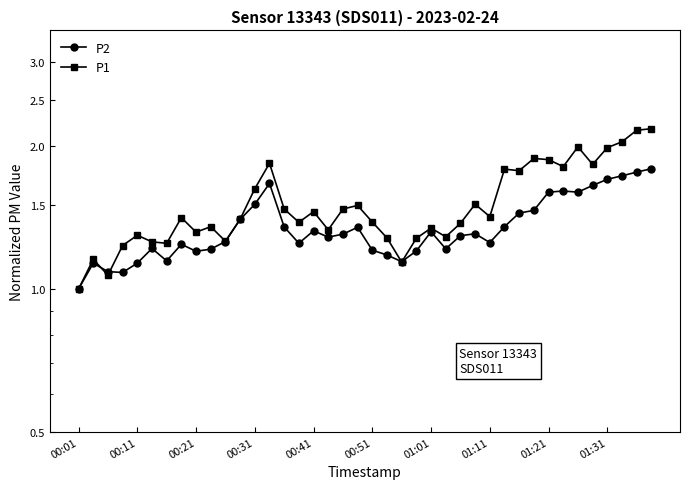

True or false: P1 has more than 2 points higher than both neighbors.

True